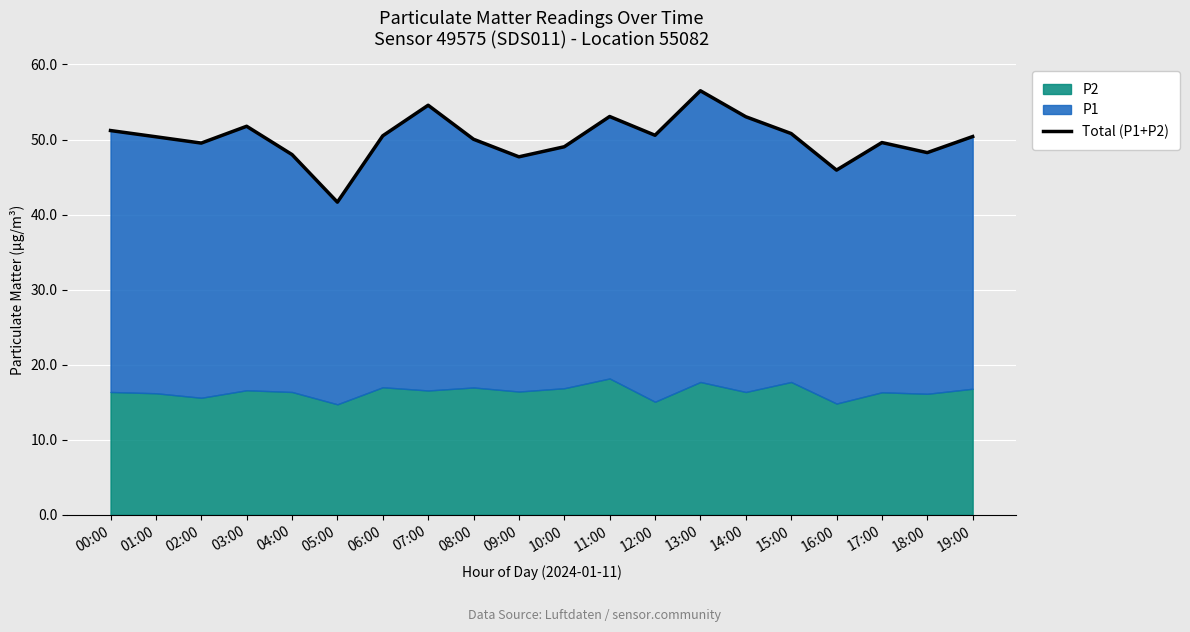

What is the difference between the maximum and minimum values?

14.8